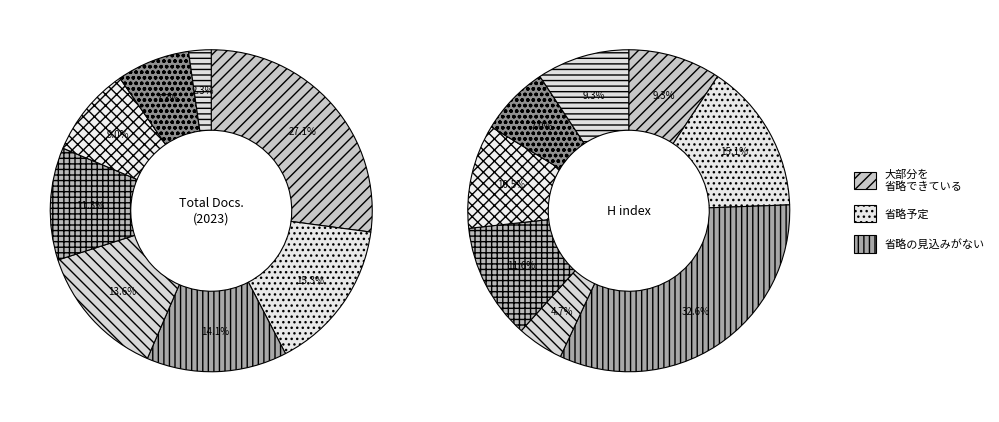

True or false: Asian Women accounts for 20% of the total.

False